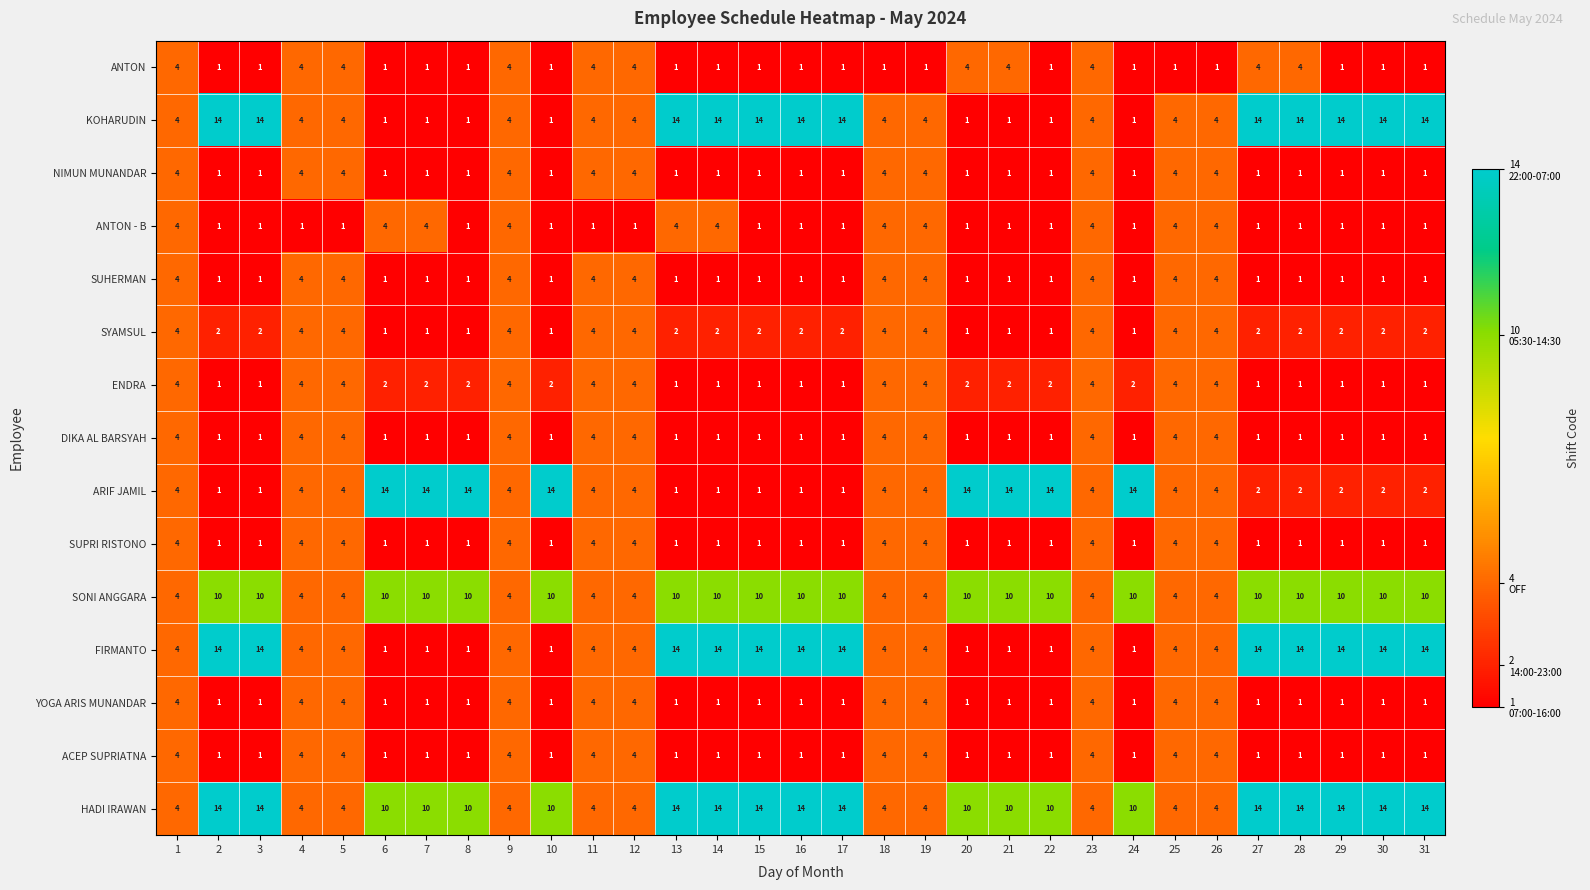

True or false: ANTON - B has a value of 0 at 12.

False